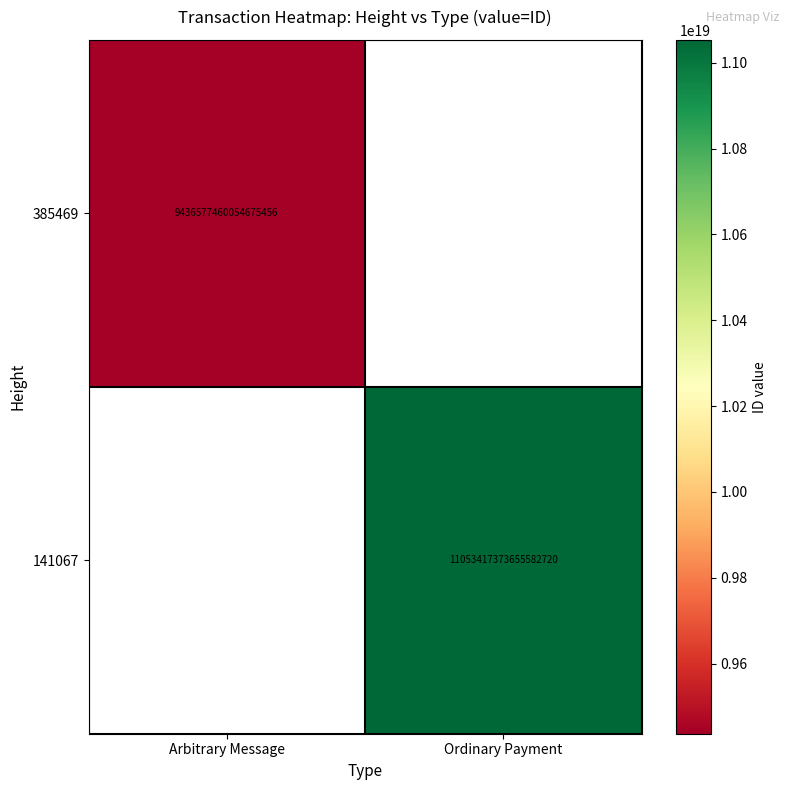

True or false: 385469 has a value of 9436577460054675456 at Arbitrary Message.

True